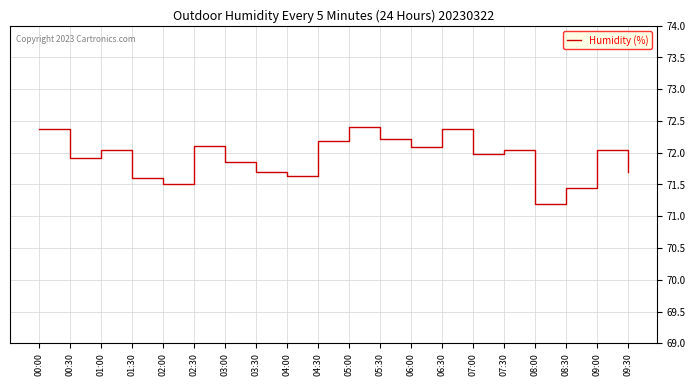

What is the change in value from 00:00 to 03:00?

-0.5